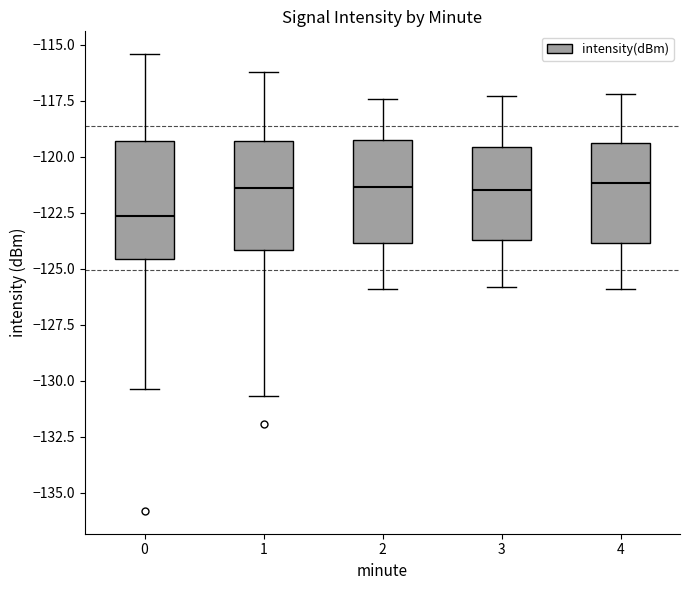

Reading left to right, transcribe this box plot: for each box, give where its median line is, the range the box spans, and where its two whiskers end, as read against the y-axis. The values are not printed on the chart, so give them approximately, as read against the axis.

0: median -122.5, box -124.5 to -119.5, whiskers -130.5 to -115.5
1: median -121.5, box -124.0 to -119.5, whiskers -130.5 to -116.0
2: median -121.5, box -124.0 to -119.0, whiskers -126.0 to -117.5
3: median -121.5, box -123.5 to -119.5, whiskers -126.0 to -117.5
4: median -121.0, box -124.0 to -119.5, whiskers -126.0 to -117.0